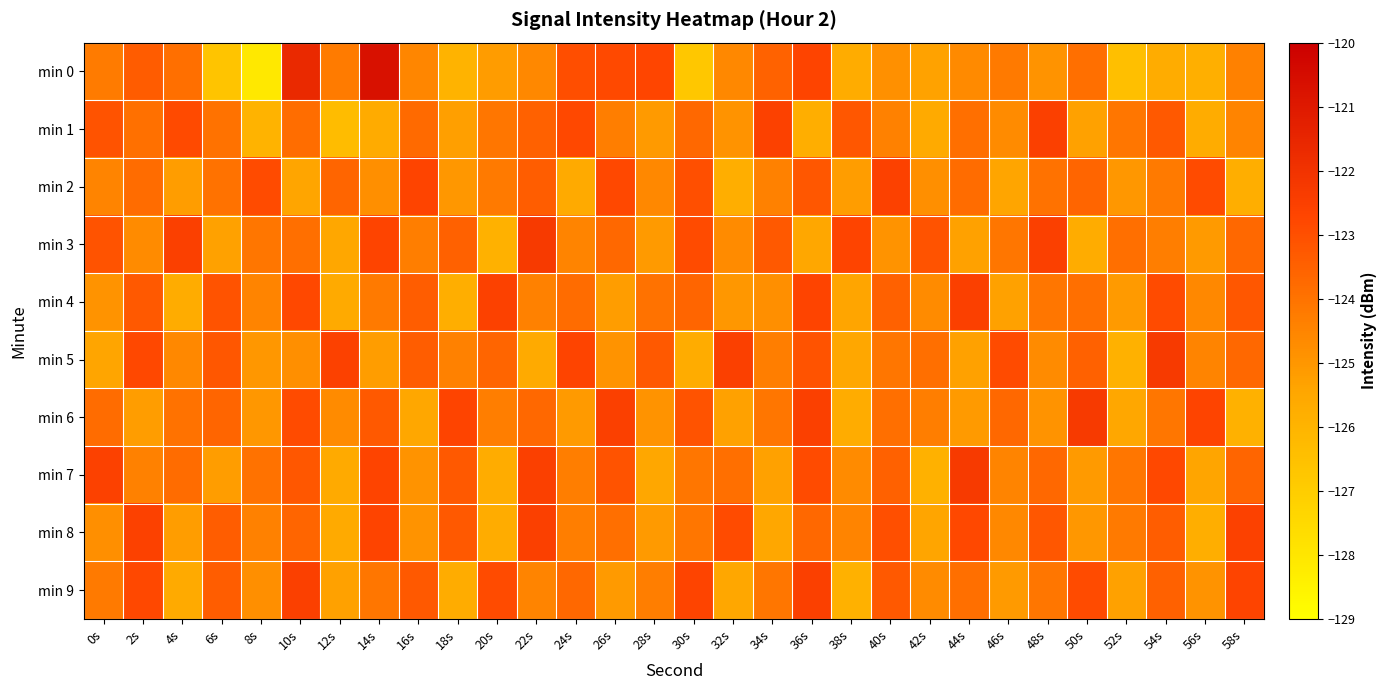

At which category does the chart reach its minimum across all series?

8s